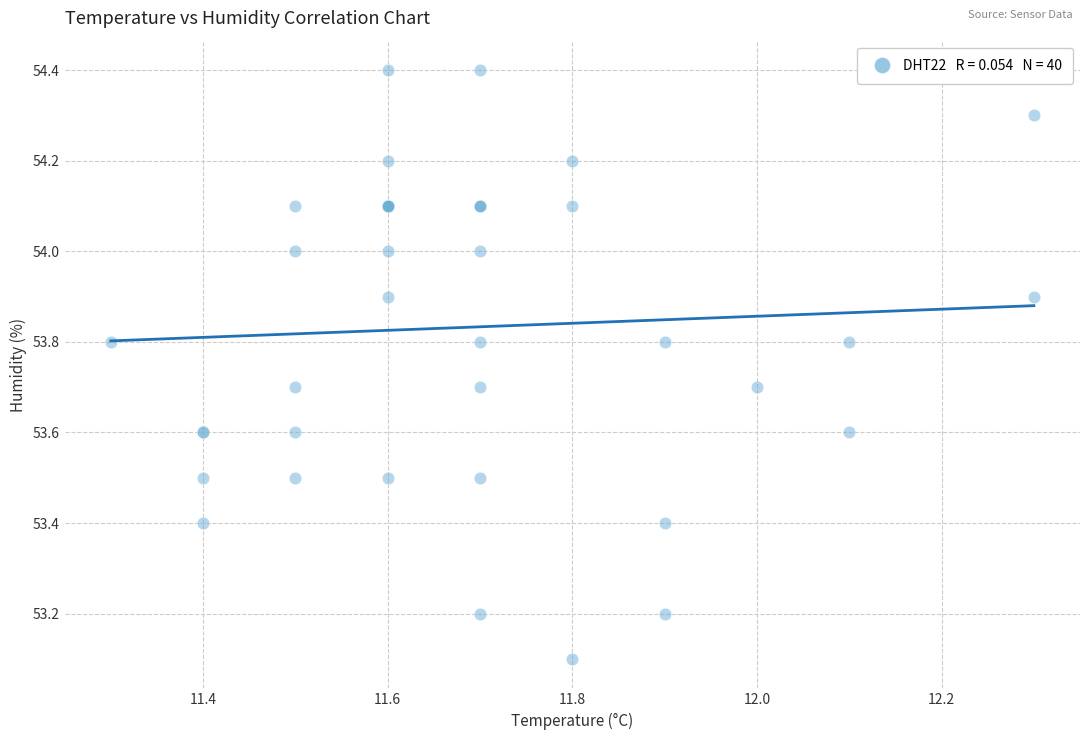

What Y value in the scatter plot is closest to 53?

53.1